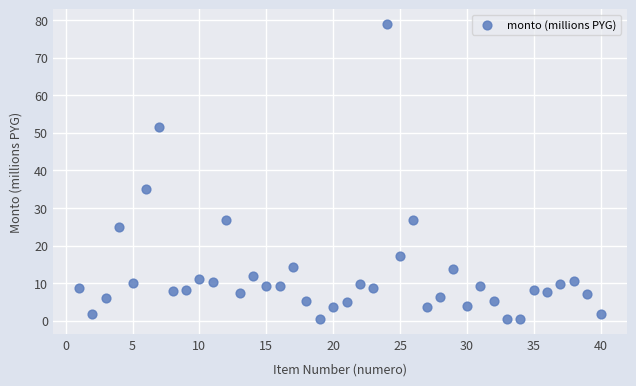

What Y value in the scatter plot is closest to 39?

35.1